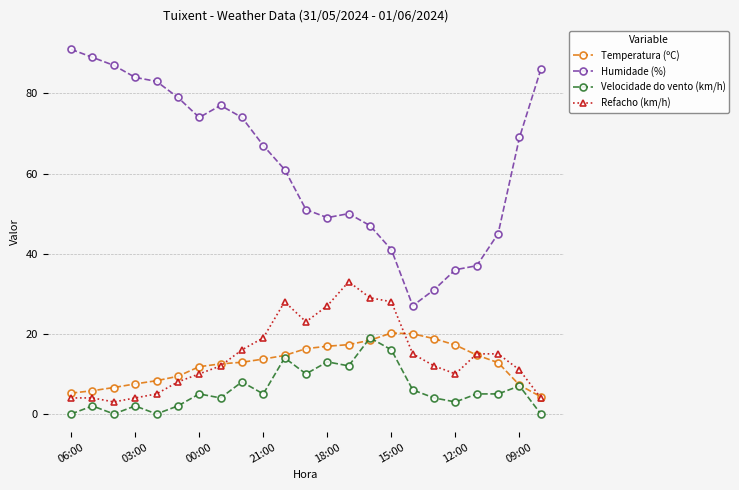

What is the value of the Refacho (km/h) point at the 12th from the left?

23.0